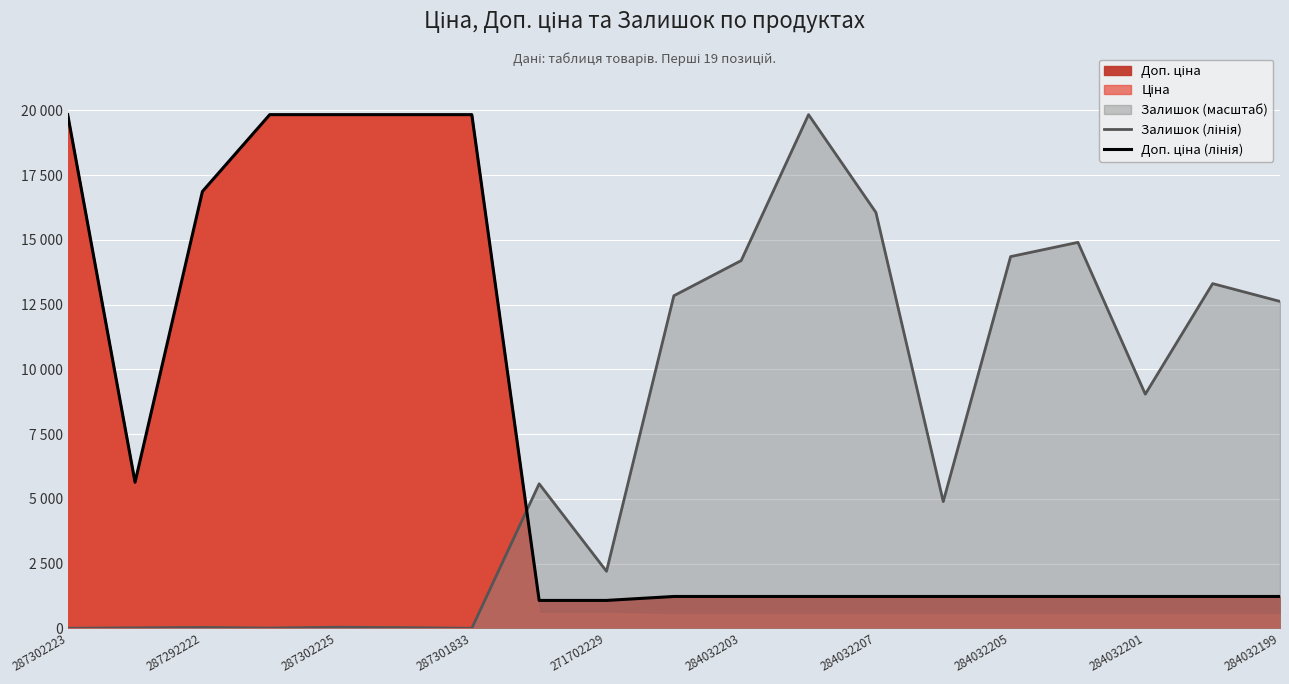

List the labels in order of Залишок (лінія) value, largest first.

11, 12, 15, 14, 10, 17, 284032199, 18, 16, 284032205, 13, 284032201, 271702229, 287302225, 284032203, 287292222, 287301833, 287302223, 284032207